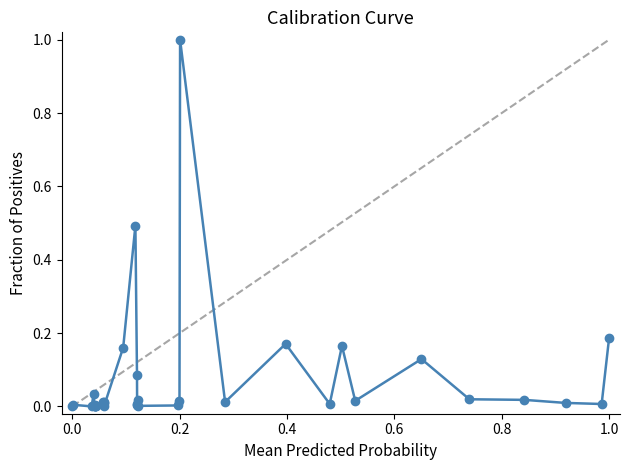

What is the maximum value shown in the chart?

1.0